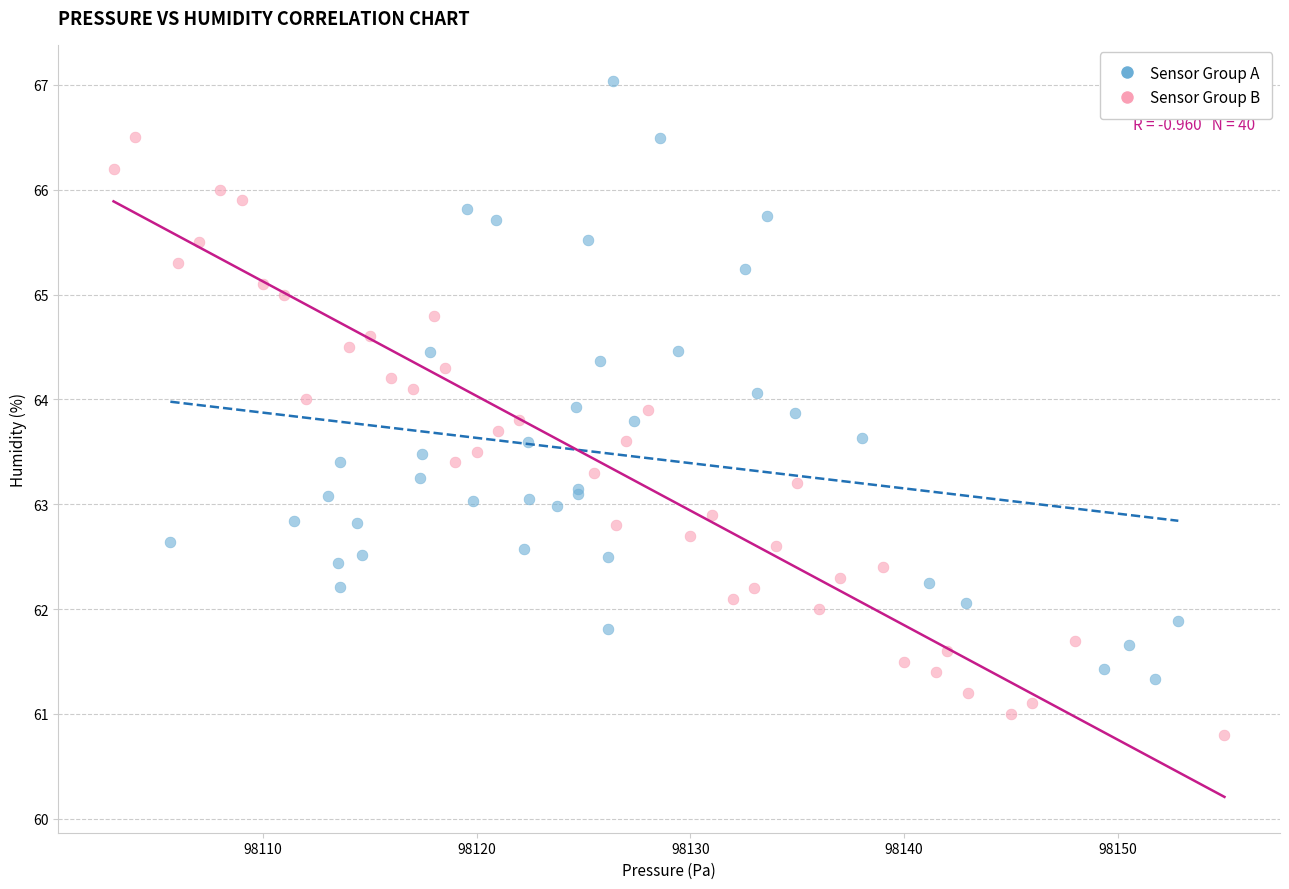

Which series contains the highest Y value?

Sensor Group A